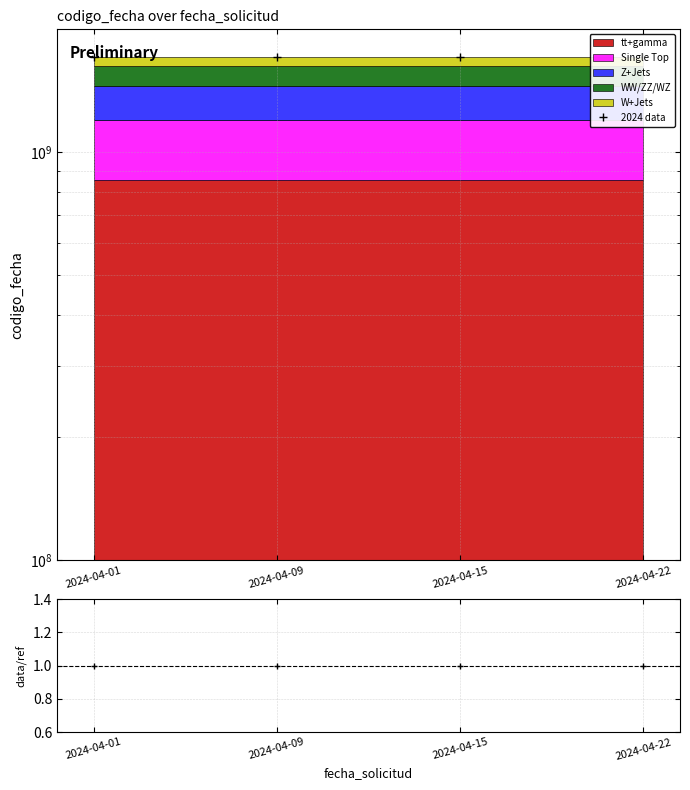

What is the difference between the 2024 data values at 2024-04-15 and 2024-04-01?

1030703